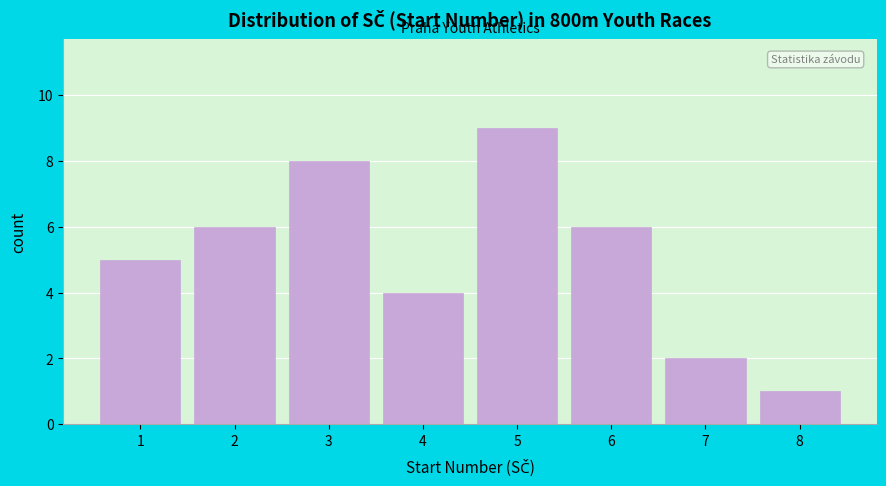

Reading right to left, extract all data points from this chart.

8=1	7=2	6=6	5=9	4=4	3=8	2=6	1=5